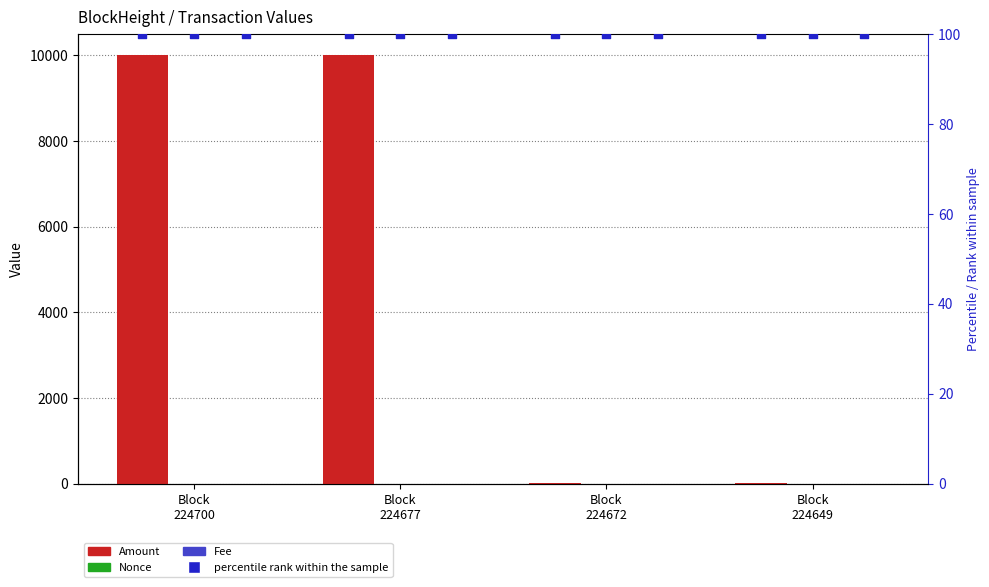

At how many categories does at least one series exceed 2939?

2